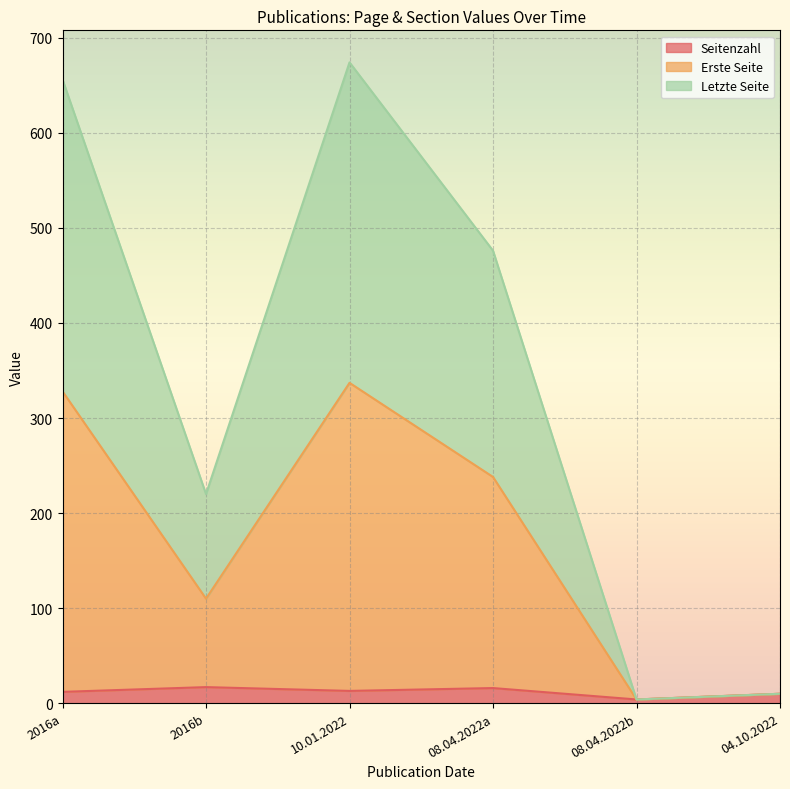

Does the chart display data point markers on the line(s)?

No